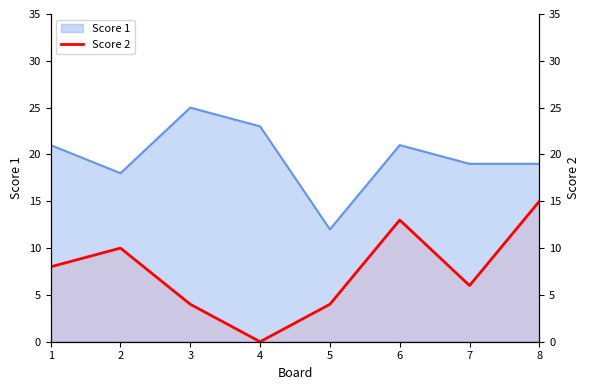

Where is the data nearest to the value 7?

1